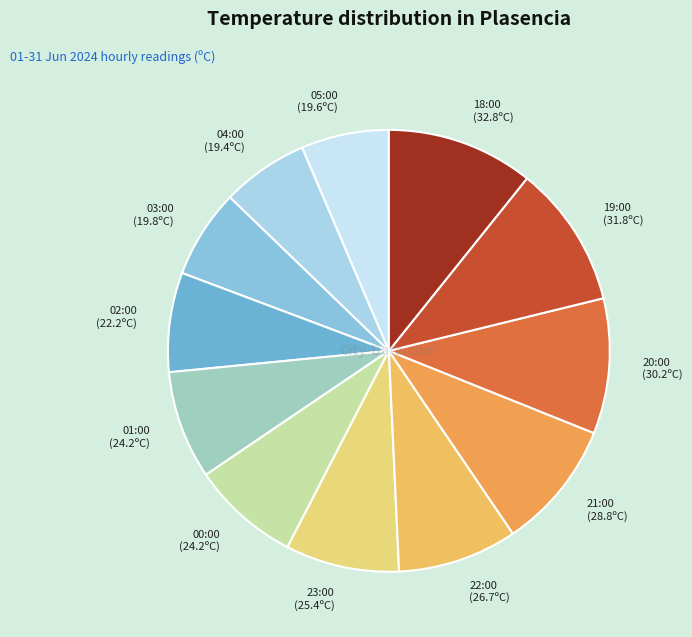

How many slices are in this pie chart?

12